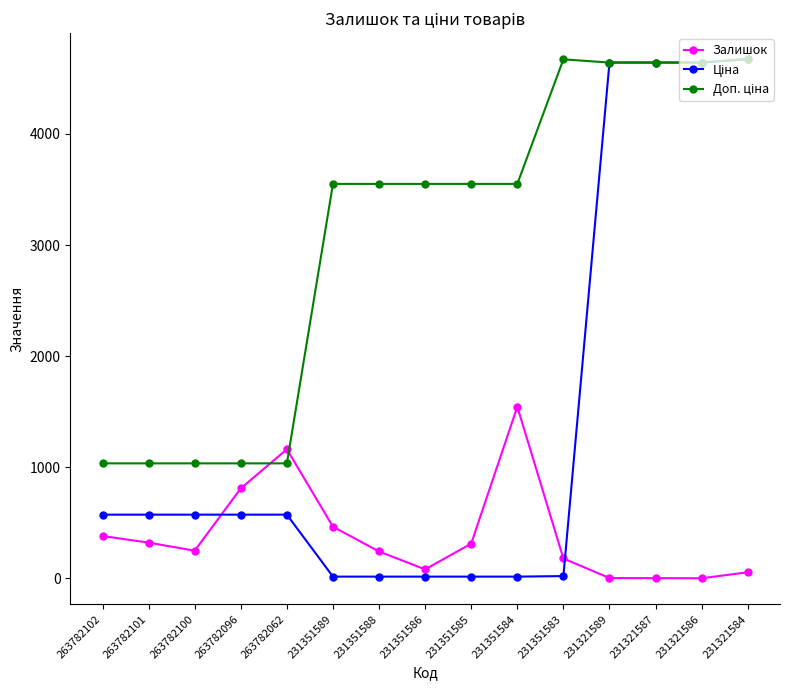

What is the value of the Залишок point at the 4th from the left?

810.0